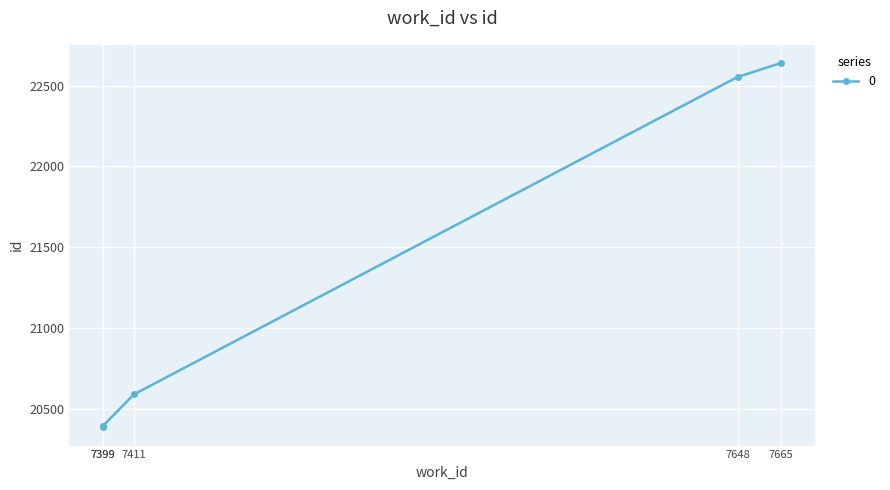

Reading left to right, transcribe all the data shown in this chart.

7399=20385	7399=20396	7411=20589	7648=22553	7665=22639